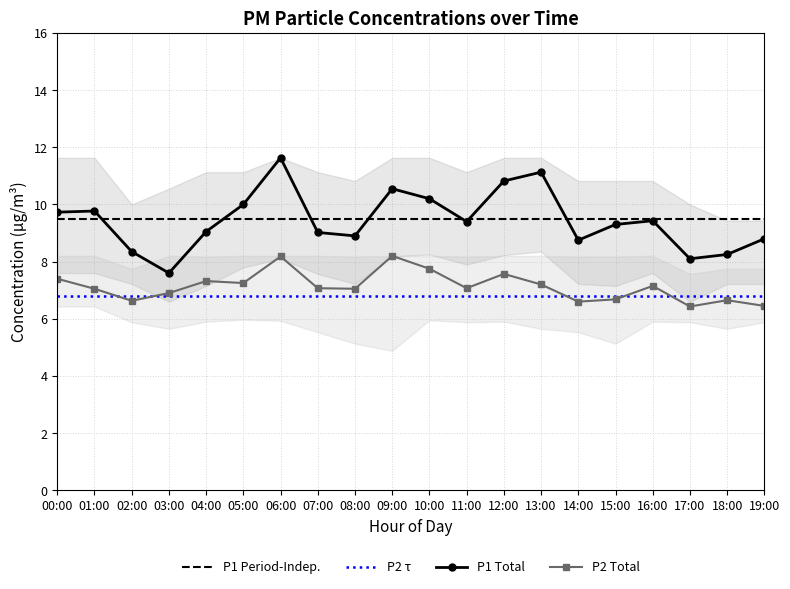

In P1_lower, how many points are higher than both neighbors (excluding endpoints)?

4